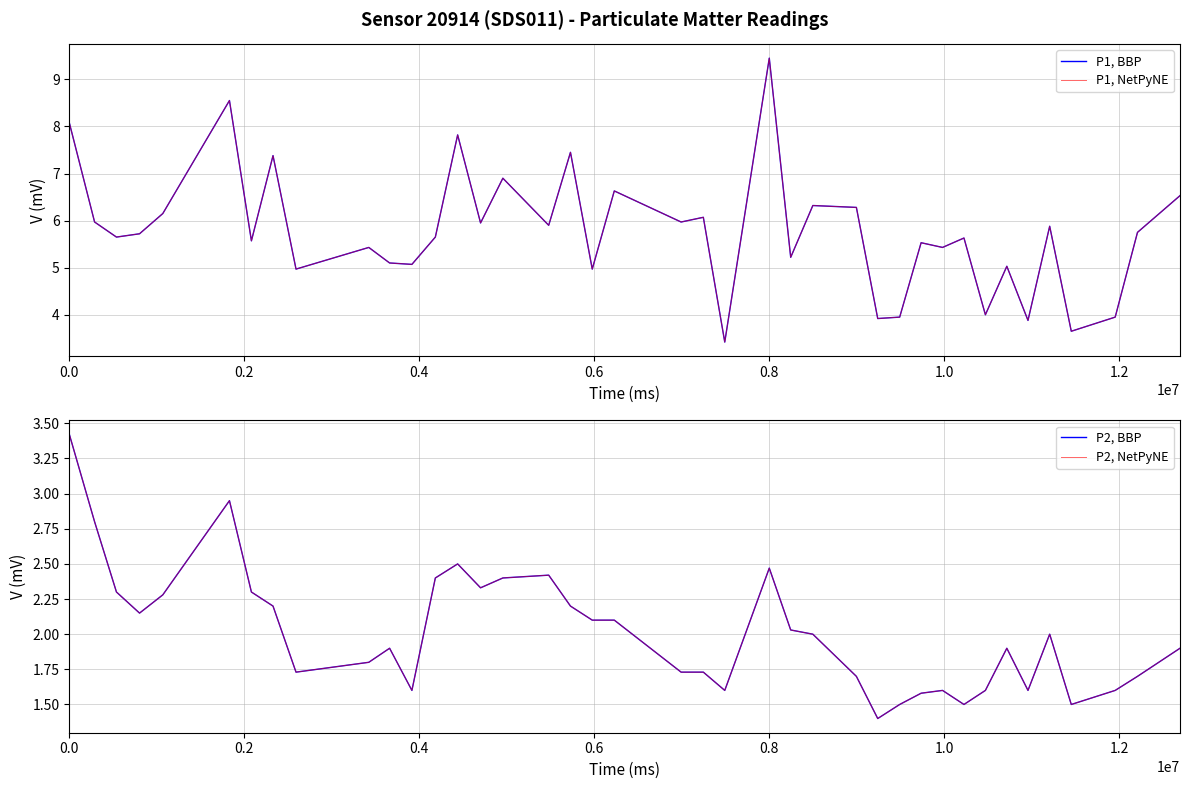

Does the chart display data point markers on the line(s)?

No